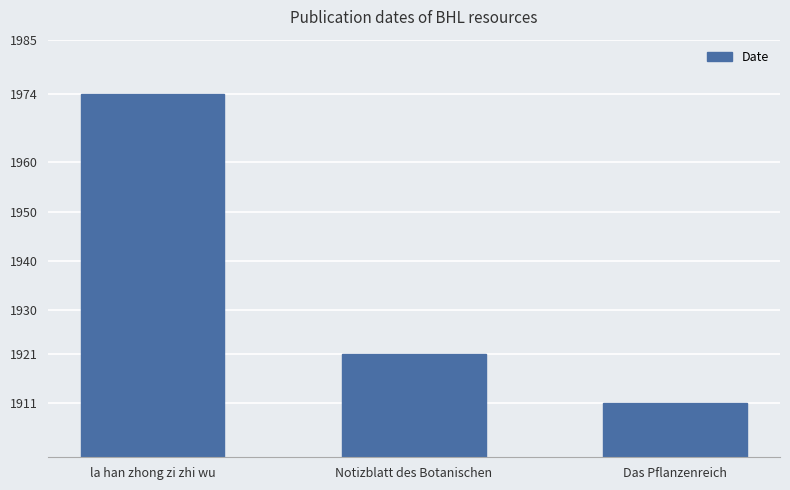

The value at Das Pflanzenreich is 2870. True or false?

False